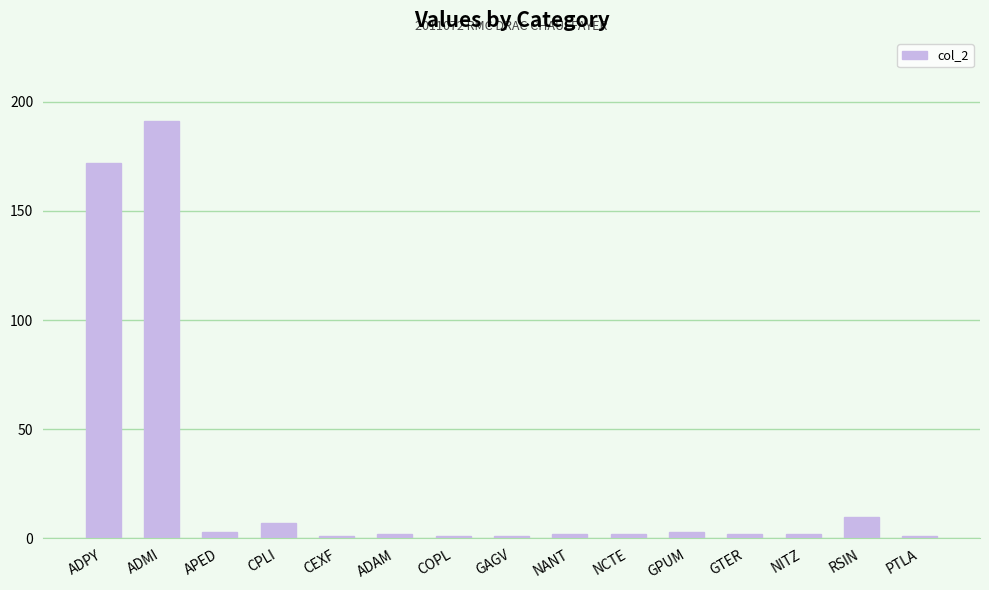

Which category has the highest value across all series?

ADMI